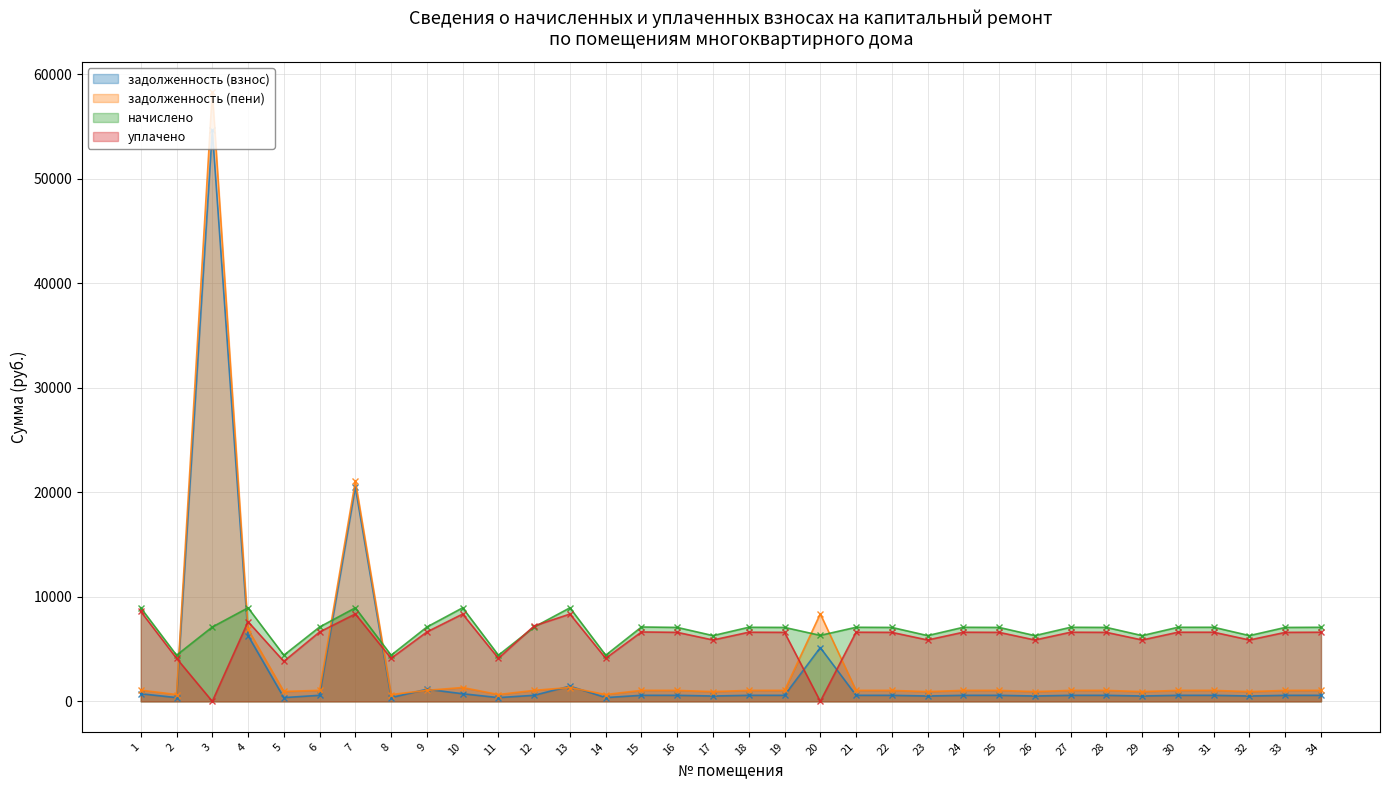

Is the value of задолженность (пени) at 29 greater than the value of начислено at 6?

No